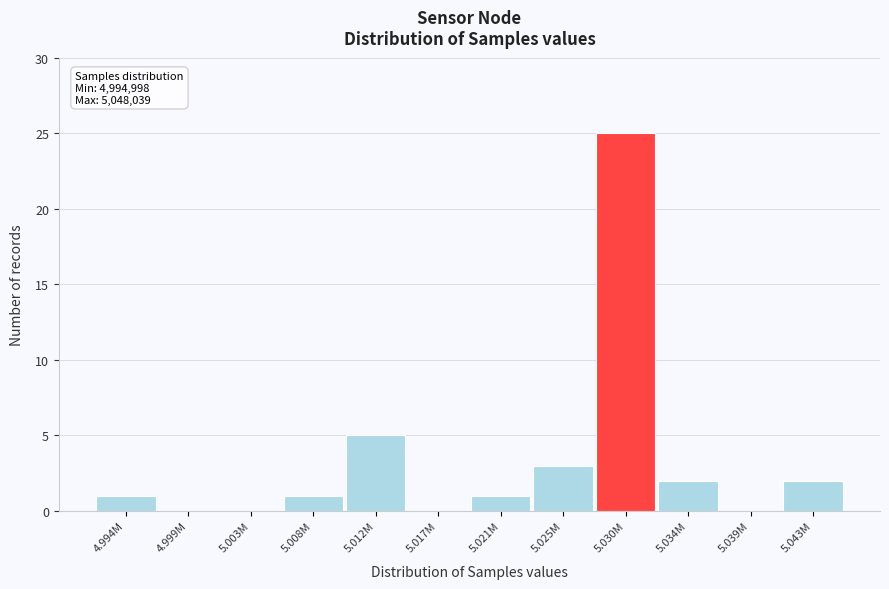

Reading left to right, transcribe all the data shown in this chart.

4.994M=1	4.999M=0	5.003M=0	5.008M=1	5.012M=5	5.017M=0	5.021M=1	5.025M=3	5.030M=25	5.034M=2	5.039M=0	5.043M=2